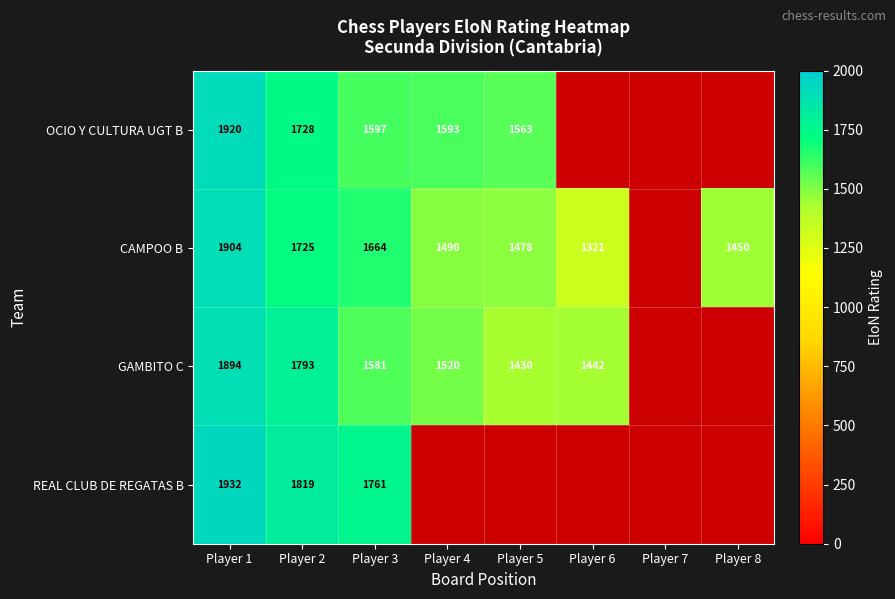

Rank the series at Player 2 from highest to lowest value.

REAL CLUB DE REGATAS B, GAMBITO C, OCIO Y CULTURA UGT B, CAMPOO B